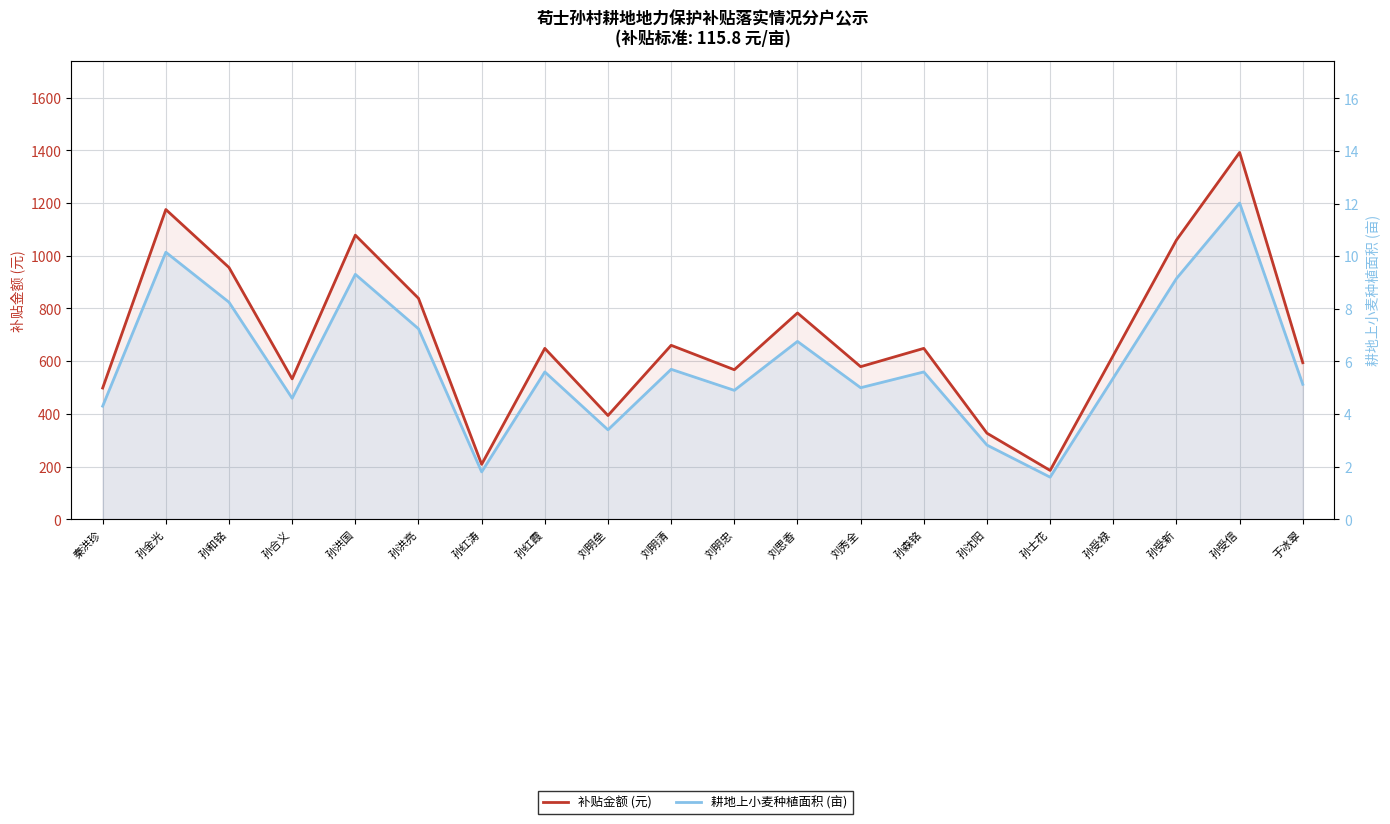

What is the difference between the maximum and minimum values in the 耕地上小麦种植面积 (亩) series?

10.4